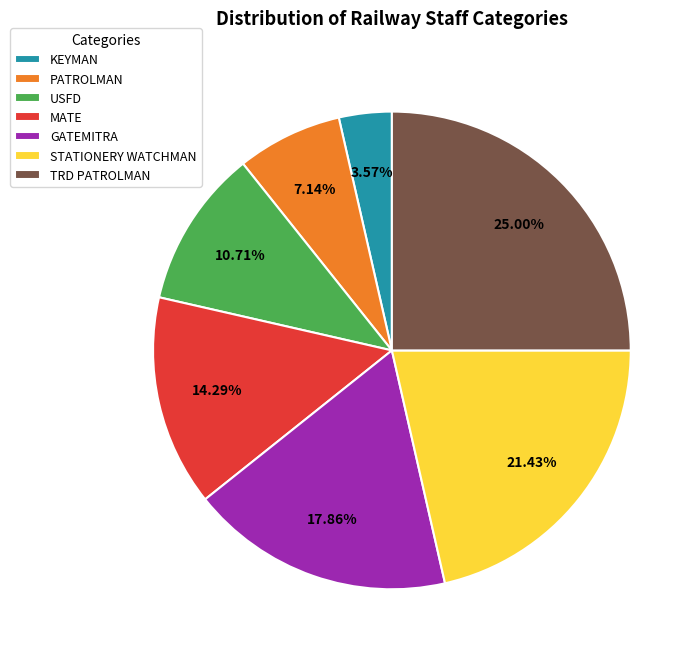

To the nearest percent, what is the difference between the largest and smallest slice percentages?

21%